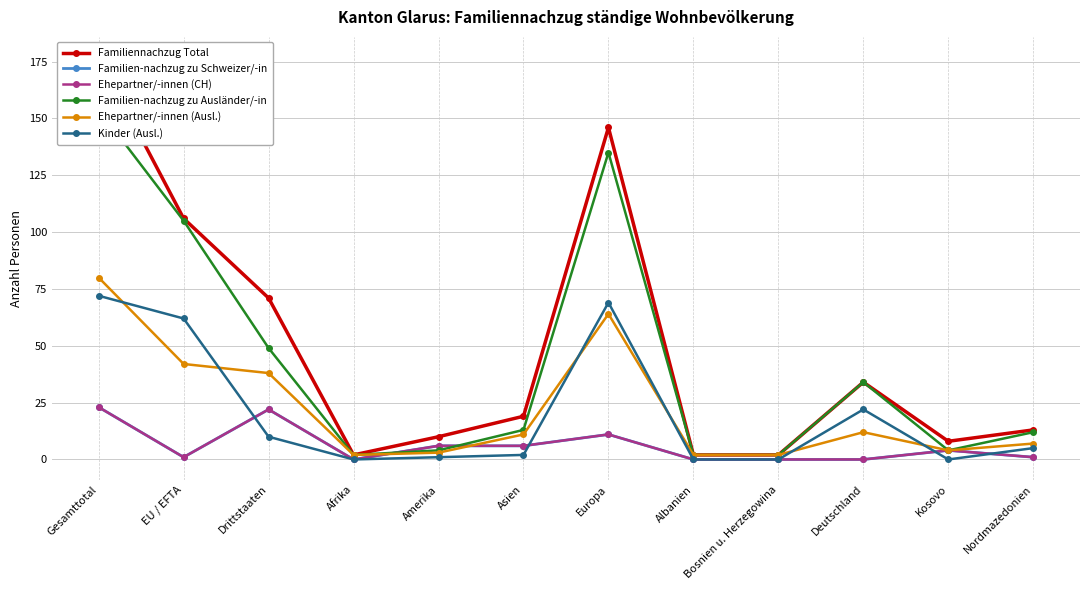

How many lines are shown in the chart?

6